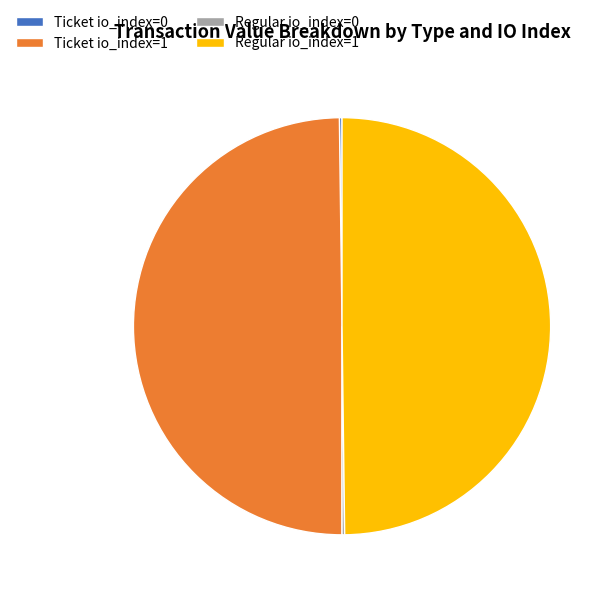

Approximately how many times larger is the value at Regular io_index=1 compared to Ticket io_index=1?

1.0